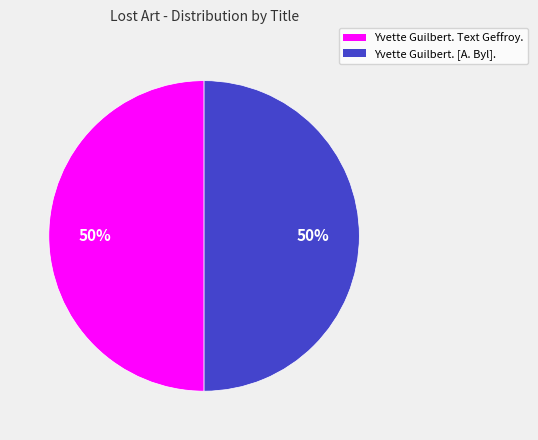

Do Yvette Guilbert. Text Geffroy. and Yvette Guilbert. [A. Byl]. together represent more than half of the pie?

Yes